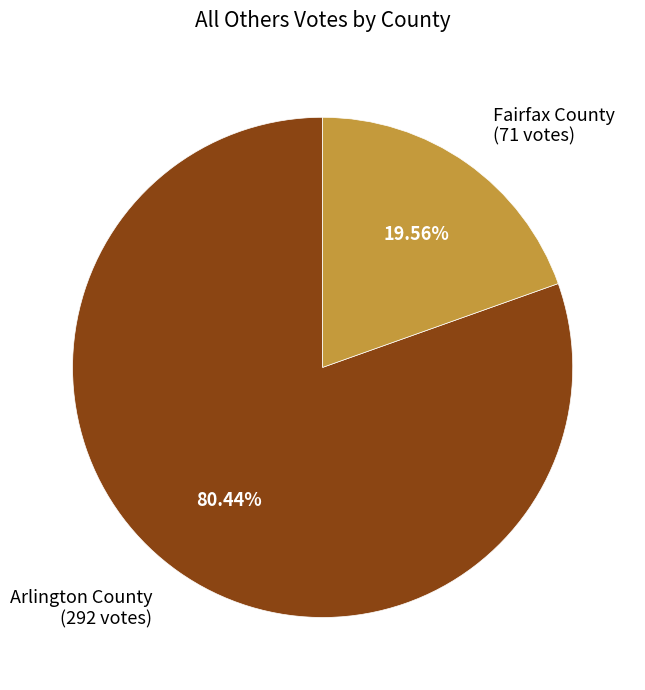

Combined, what portion of the pie is Arlington County and Fairfax County?

100.0%